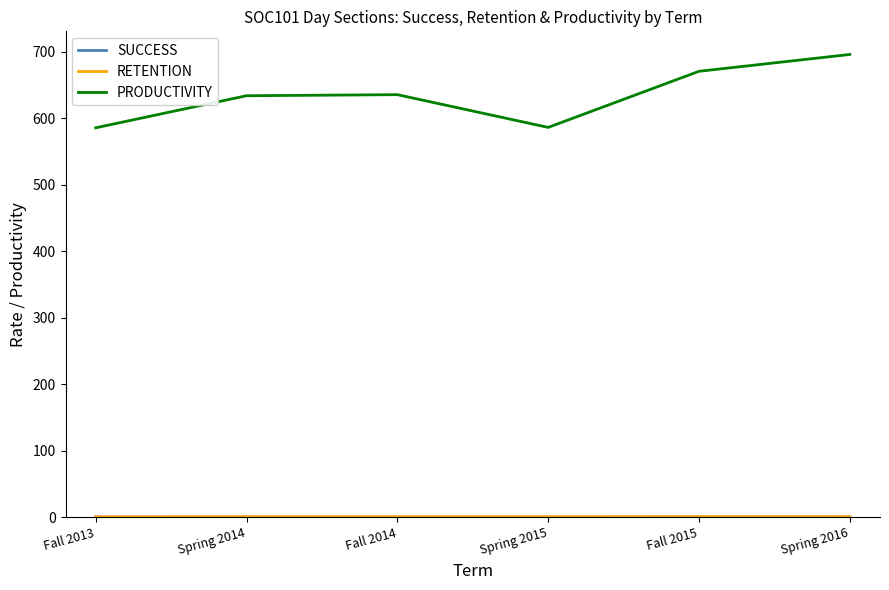

The value of PRODUCTIVITY at Fall 2013 is 1039.1. True or false?

False